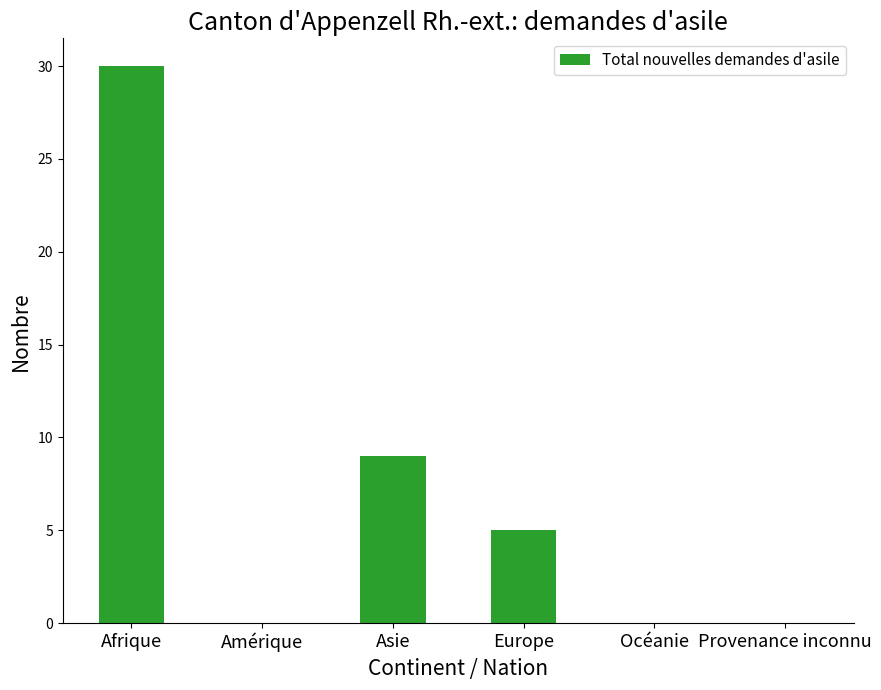

Which category has the highest value across all series?

Afrique